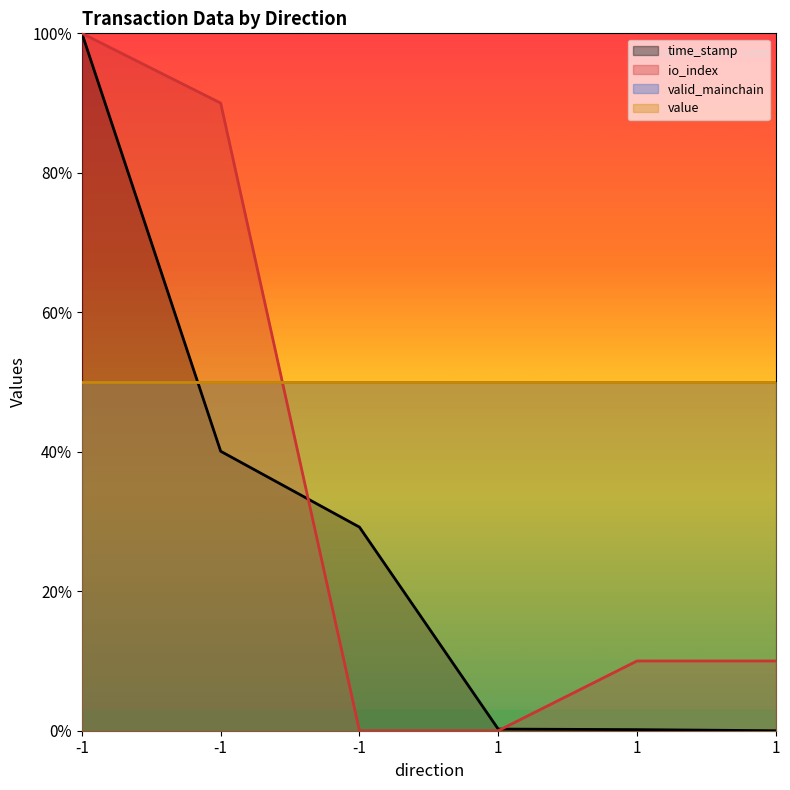

How many times do time_stamp and io_index cross each other?

2